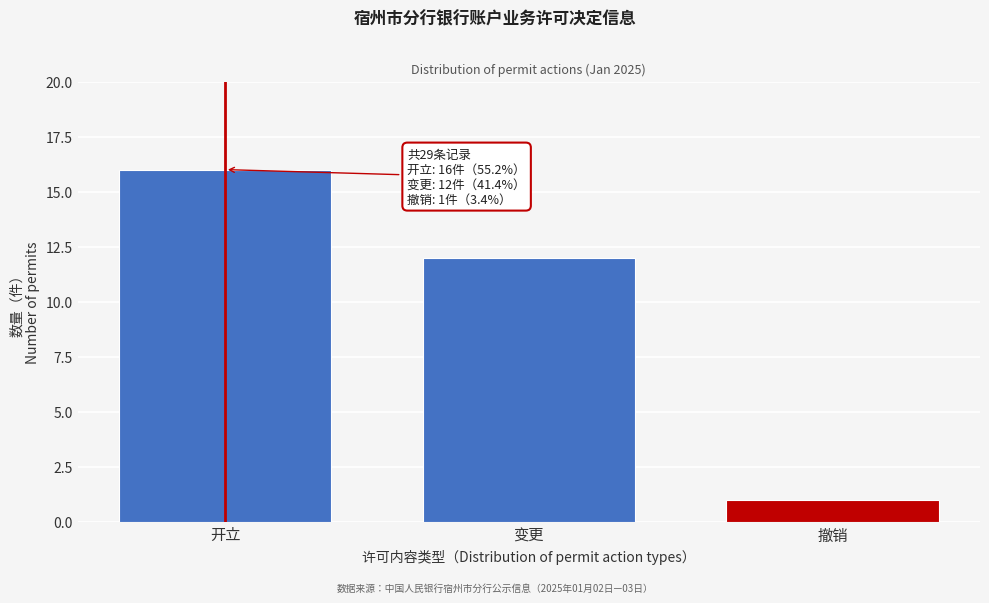

Reading left to right, extract all data points from this chart.

开立=16	变更=12	撤销=1